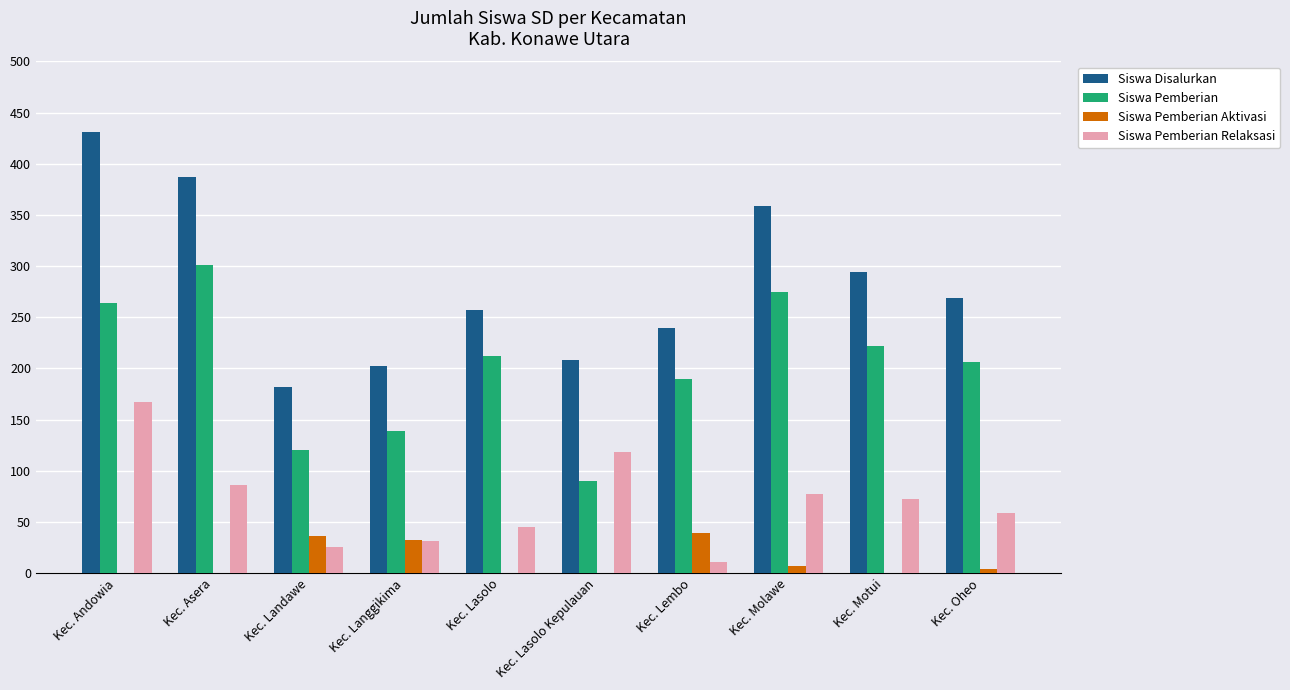

Count the number of data series in this chart.

4